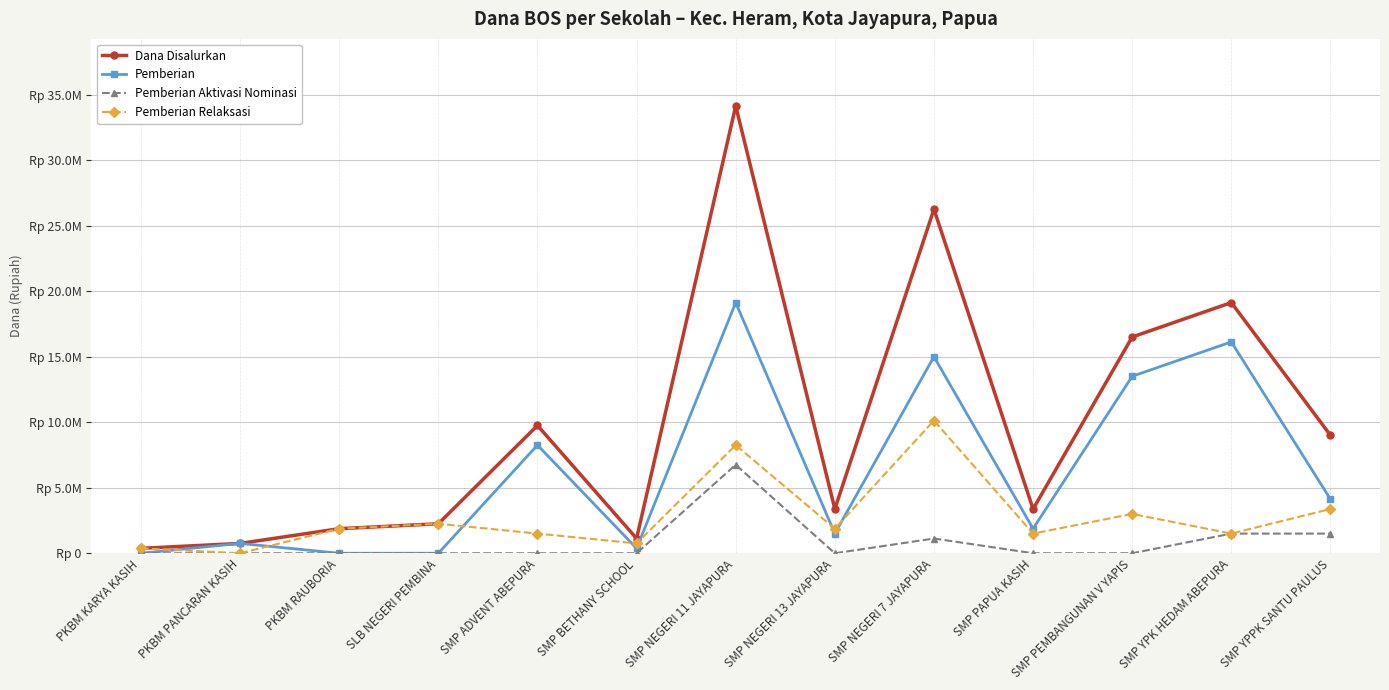

Reading left to right, what are all the values shown in this chart?

Dana Disalurkan: PKBM KARYA KASIH=375000	PKBM PANCARAN KASIH=750000	PKBM RAUBORIA=1875000	SLB NEGERI PEMBINA=2250000	SMP ADVENT ABEPURA=9750000	SMP BETHANY SCHOOL=1125000	SMP NEGERI 11 JAYAPURA=34125000	SMP NEGERI 13 JAYAPURA=3375000	SMP NEGERI 7 JAYAPURA=26250000	SMP PAPUA KASIH=3375000	SMP PEMBANGUNAN V YAPIS=16500000	SMP YPK HEDAM ABEPURA=19125000	SMP YPPK SANTU PAULUS=9000000
Pemberian: PKBM KARYA KASIH=0	PKBM PANCARAN KASIH=750000	PKBM RAUBORIA=0	SLB NEGERI PEMBINA=0	SMP ADVENT ABEPURA=8250000	SMP BETHANY SCHOOL=375000	SMP NEGERI 11 JAYAPURA=19125000	SMP NEGERI 13 JAYAPURA=1500000	SMP NEGERI 7 JAYAPURA=15000000	SMP PAPUA KASIH=1875000	SMP PEMBANGUNAN V YAPIS=13500000	SMP YPK HEDAM ABEPURA=16125000	SMP YPPK SANTU PAULUS=4125000
Pemberian Aktivasi Nominasi: PKBM KARYA KASIH=0	PKBM PANCARAN KASIH=0	PKBM RAUBORIA=0	SLB NEGERI PEMBINA=0	SMP ADVENT ABEPURA=0	SMP BETHANY SCHOOL=0	SMP NEGERI 11 JAYAPURA=6750000	SMP NEGERI 13 JAYAPURA=0	SMP NEGERI 7 JAYAPURA=1125000	SMP PAPUA KASIH=0	SMP PEMBANGUNAN V YAPIS=0	SMP YPK HEDAM ABEPURA=1500000	SMP YPPK SANTU PAULUS=1500000
Pemberian Relaksasi: PKBM KARYA KASIH=375000	PKBM PANCARAN KASIH=0	PKBM RAUBORIA=1875000	SLB NEGERI PEMBINA=2250000	SMP ADVENT ABEPURA=1500000	SMP BETHANY SCHOOL=750000	SMP NEGERI 11 JAYAPURA=8250000	SMP NEGERI 13 JAYAPURA=1875000	SMP NEGERI 7 JAYAPURA=10125000	SMP PAPUA KASIH=1500000	SMP PEMBANGUNAN V YAPIS=3000000	SMP YPK HEDAM ABEPURA=1500000	SMP YPPK SANTU PAULUS=3375000